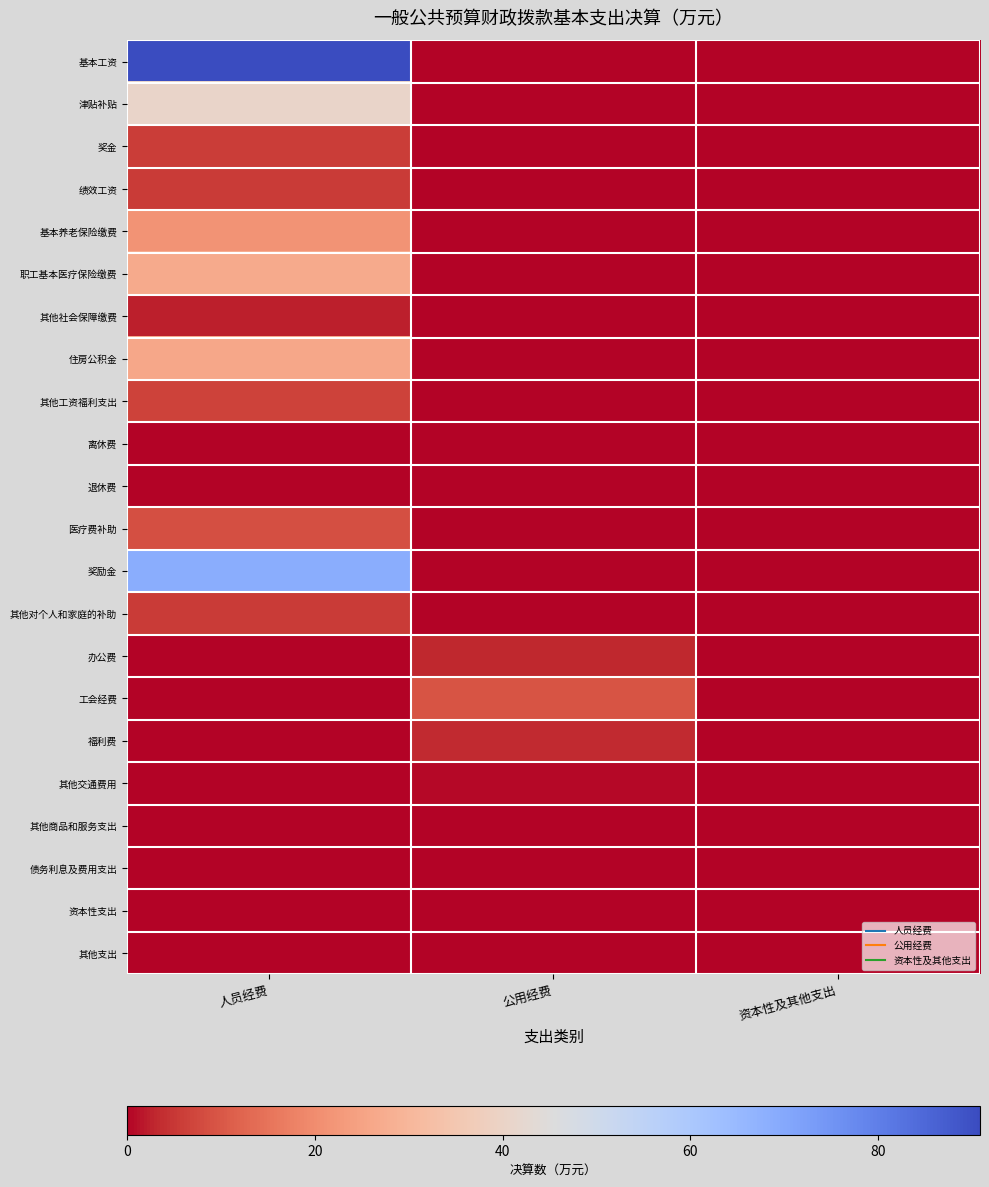

What is the greatest value displayed?

90.8